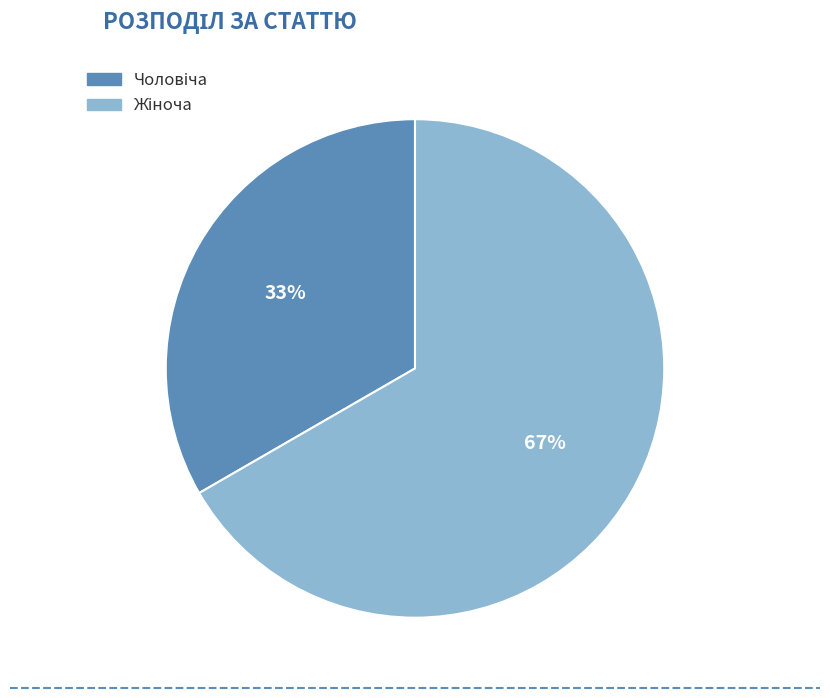

To the nearest percent, what is the average slice percentage?

50%